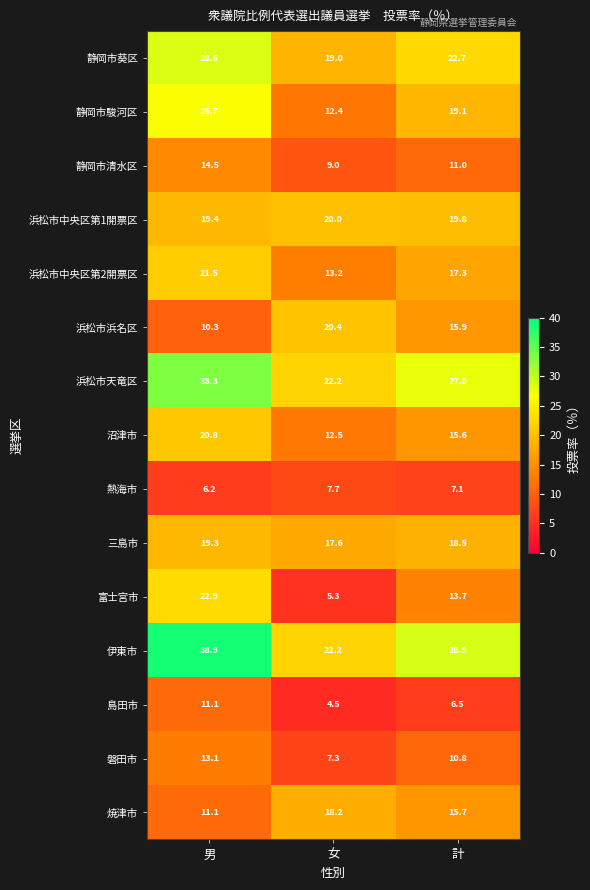

What is the average value of the 伊東市 series?

30.0